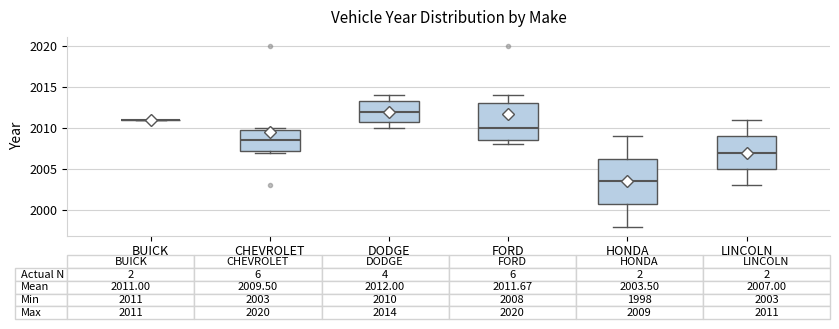

Comparing the boxes themselves (not the whiskers), which one is the tallest?

HONDA